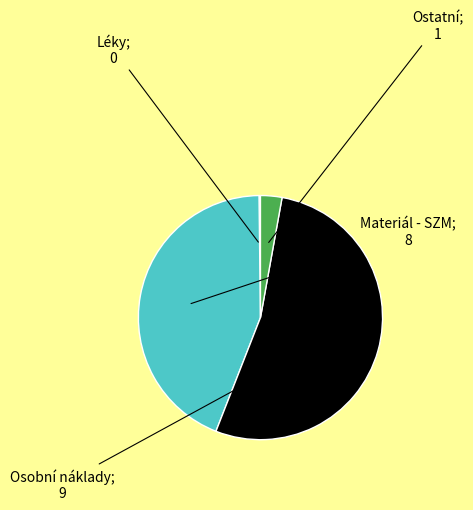

Is there a majority slice in this chart?

Yes